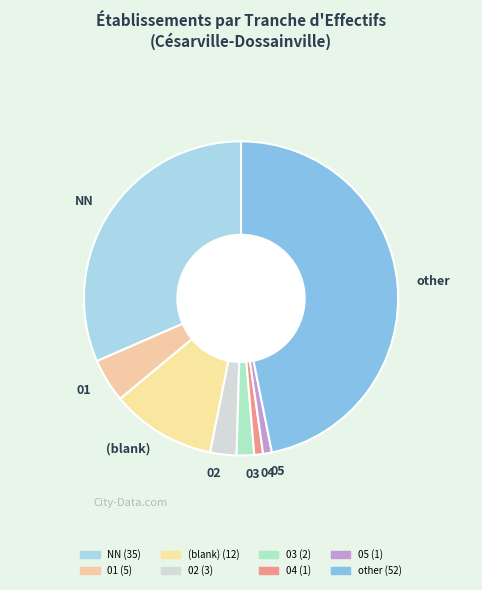

What is the largest slice in the pie chart?

other